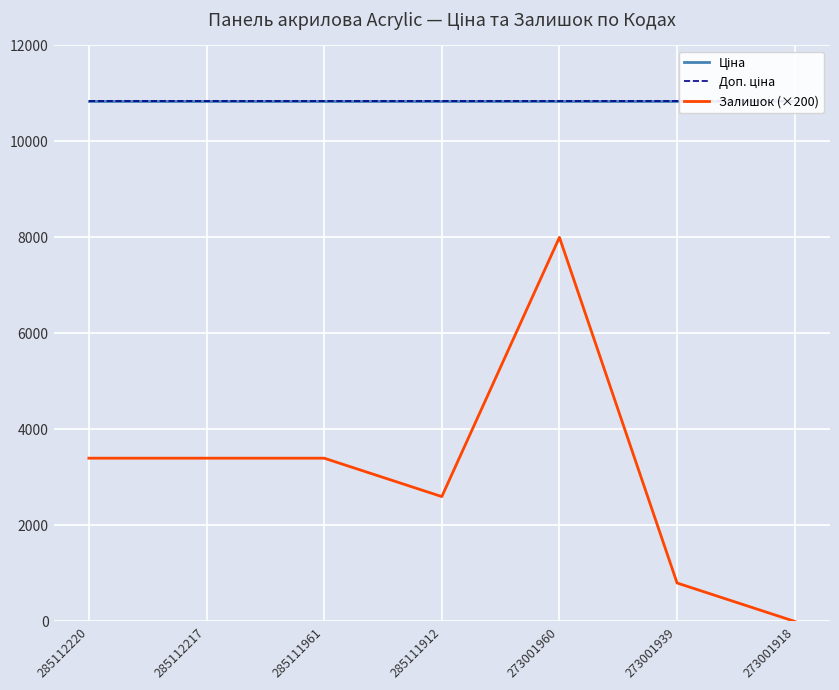

Which series has the largest total across all categories?

Ціна